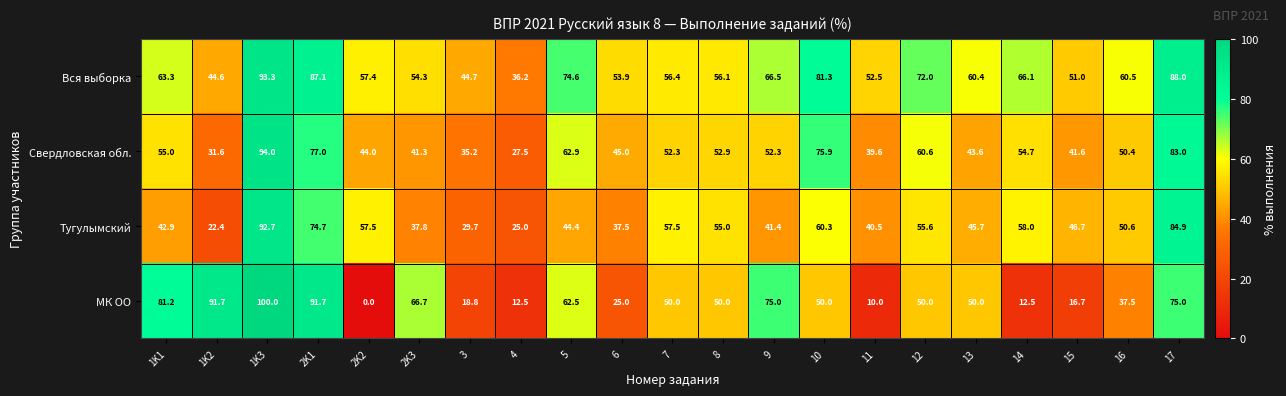

What is the highest value of the Свердловская обл. series?

94.0